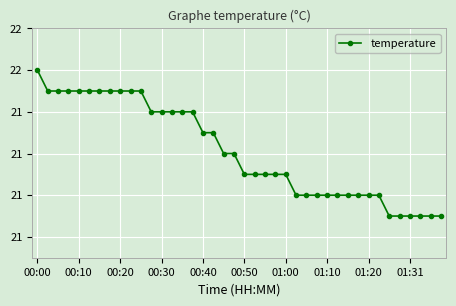

What is the sum of all values?

848.5